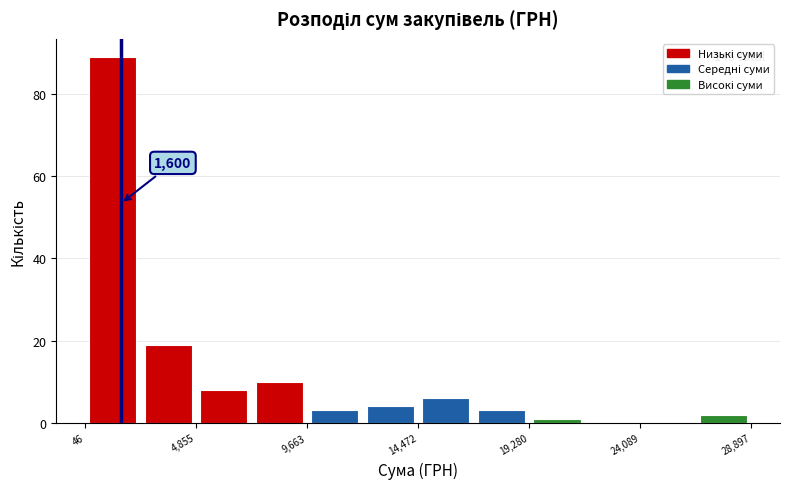

Over which range of the x-axis is the bar tallest?

0 to 2500